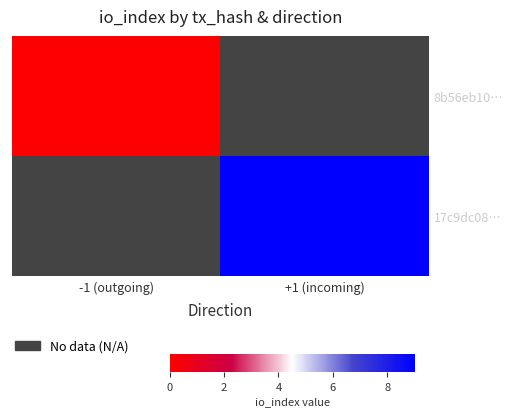

At which label does 17c9dc08… reach its minimum?

-1 (outgoing)